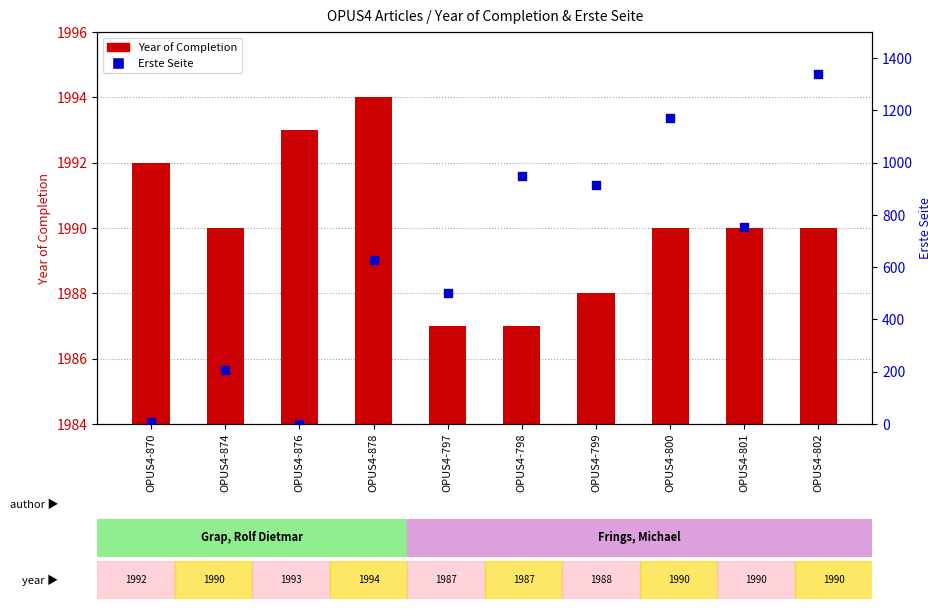

Which series reaches the minimum Y coordinate?

Erste Seite